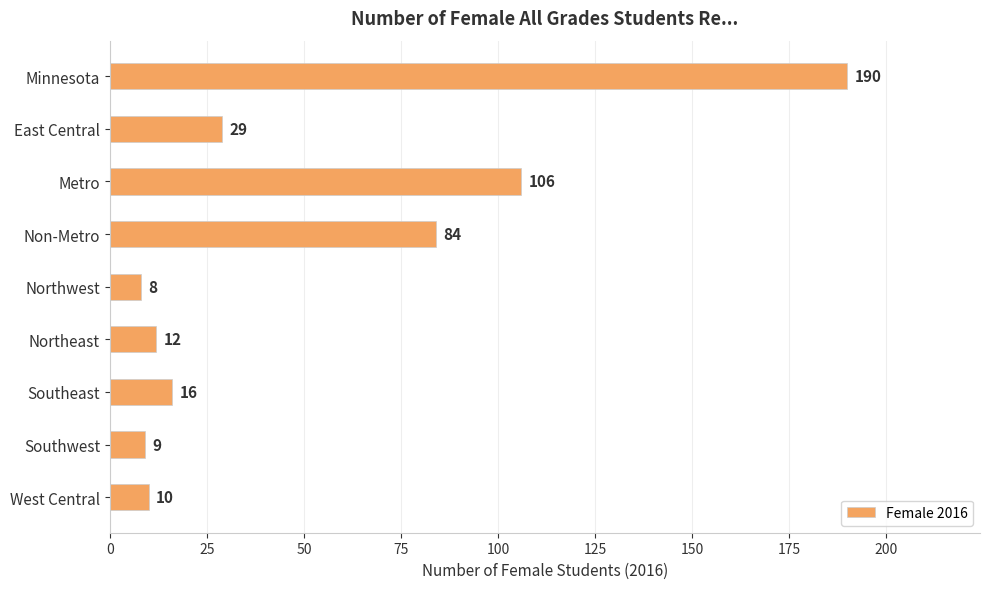

Reading top to bottom, what are all the values shown in this chart?

190	29	106	84	8	12	16	9	10